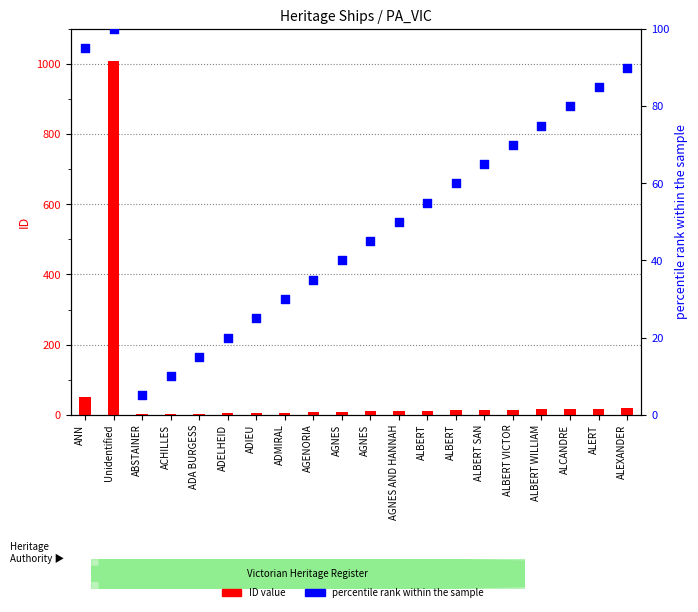

Which series contains the lowest Y value?

ID value